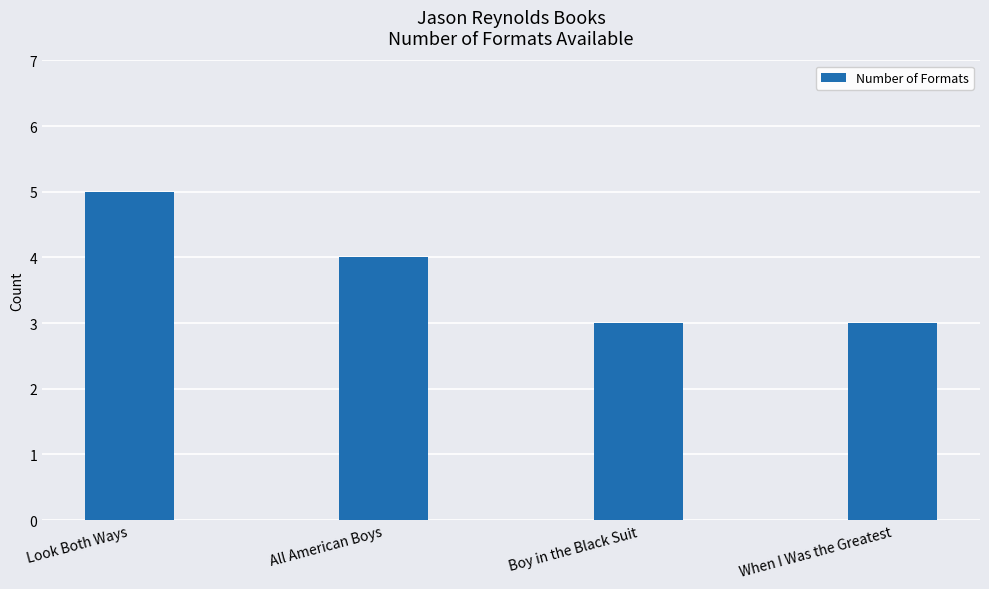

At which label does the data first exceed 4?

Look Both Ways